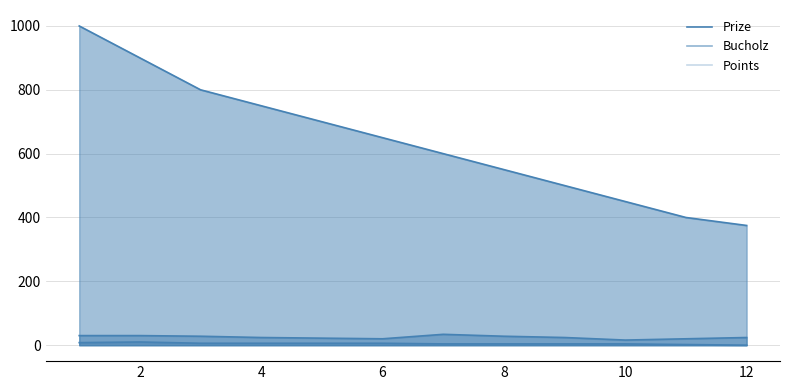

What is the sum of the Prize values at 10 and 12?

825